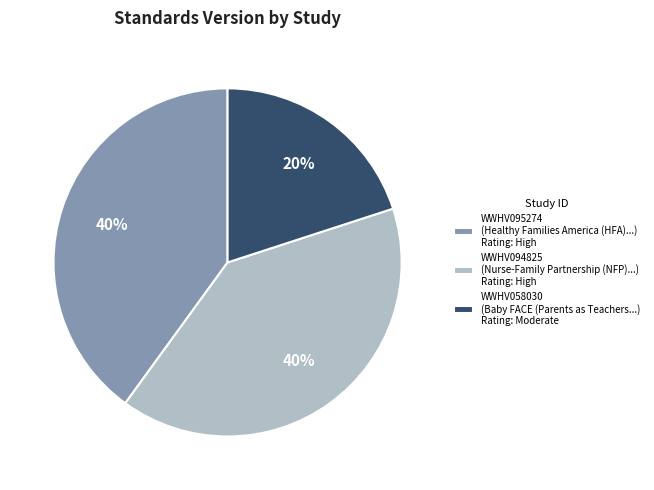

How many segments does this pie chart have?

3